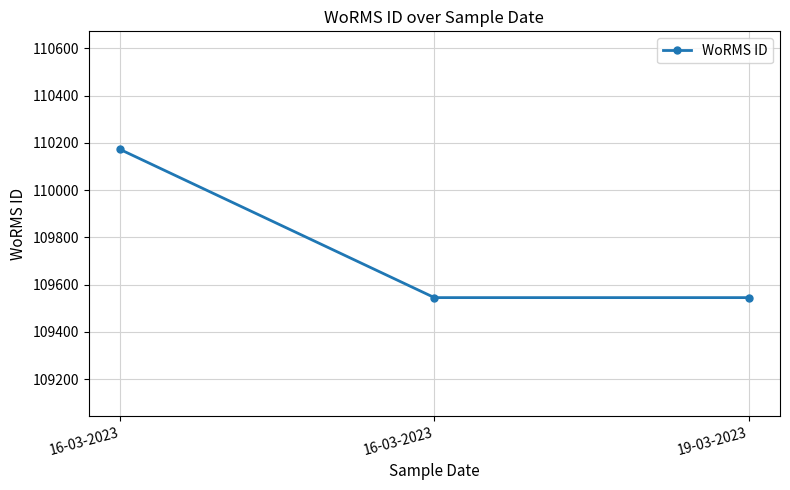

Reading left to right, transcribe all the data shown in this chart.

16-03-2023=110172	16-03-2023=109545	19-03-2023=109545